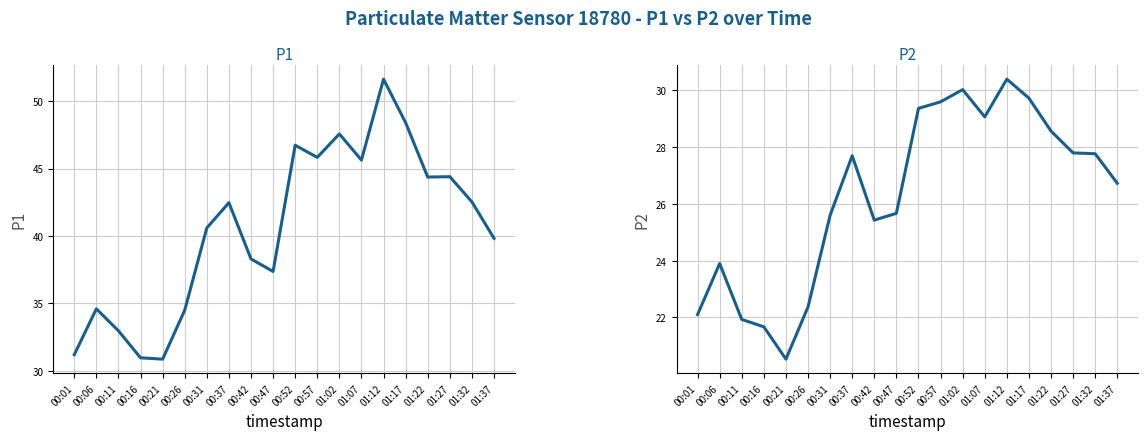

Reading right to left, list all the values displayed in this chart.

P1: 01:37=39.8	01:32=42.5	01:27=44.4	01:22=44.4	01:17=48.4	01:12=51.6	01:07=45.6	01:02=47.6	00:57=45.8	00:52=46.7	00:47=37.4	00:42=38.3	00:37=42.5	00:31=40.6	00:26=34.5	00:21=30.9	00:16=31.0	00:11=33.0	00:06=34.6	00:01=31.2
P2: 01:37=26.7	01:32=27.8	01:27=27.8	01:22=28.6	01:17=29.7	01:12=30.4	01:07=29.1	01:02=30.0	00:57=29.6	00:52=29.4	00:47=25.7	00:42=25.4	00:37=27.7	00:31=25.6	00:26=22.4	00:21=20.5	00:16=21.7	00:11=21.9	00:06=23.9	00:01=22.1